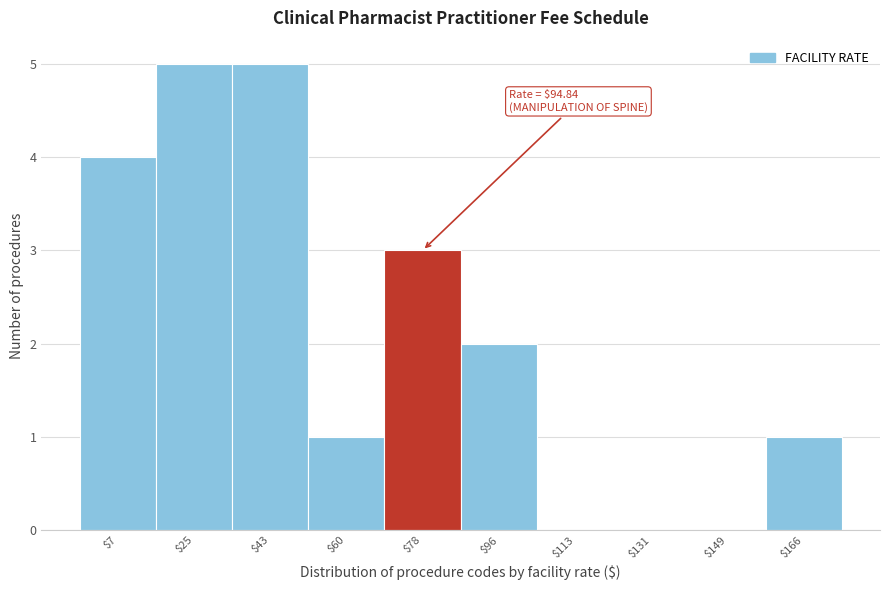

The value at $96 is 1. True or false?

False